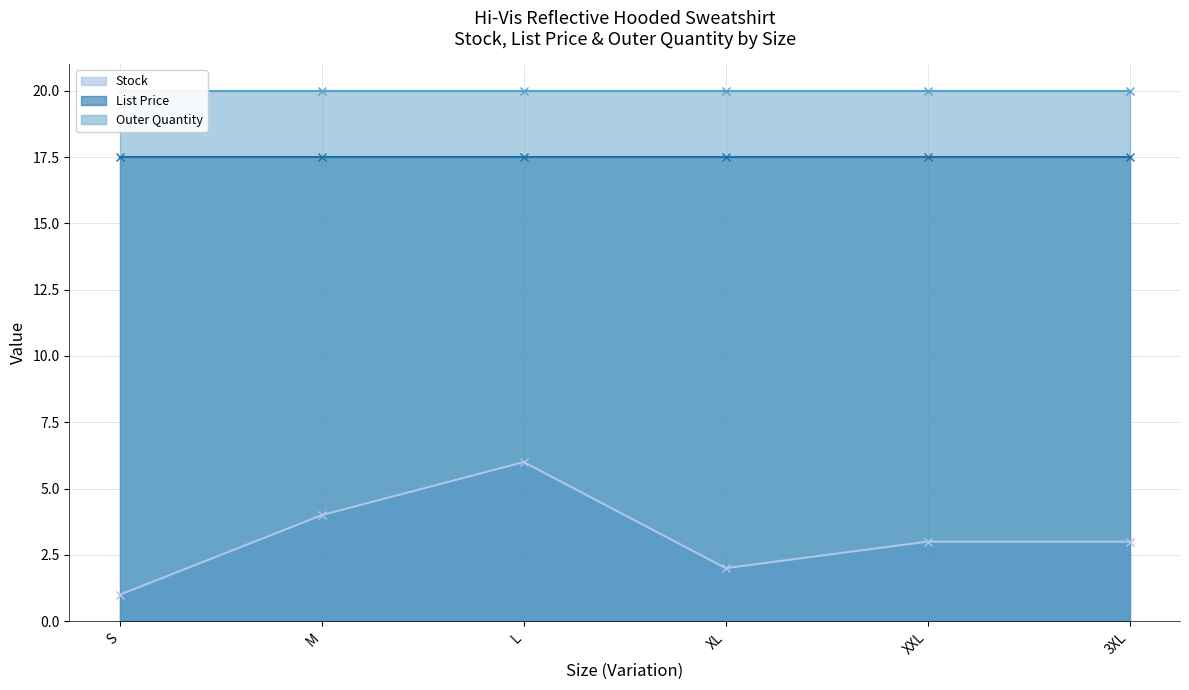

What position from the right is M?

5